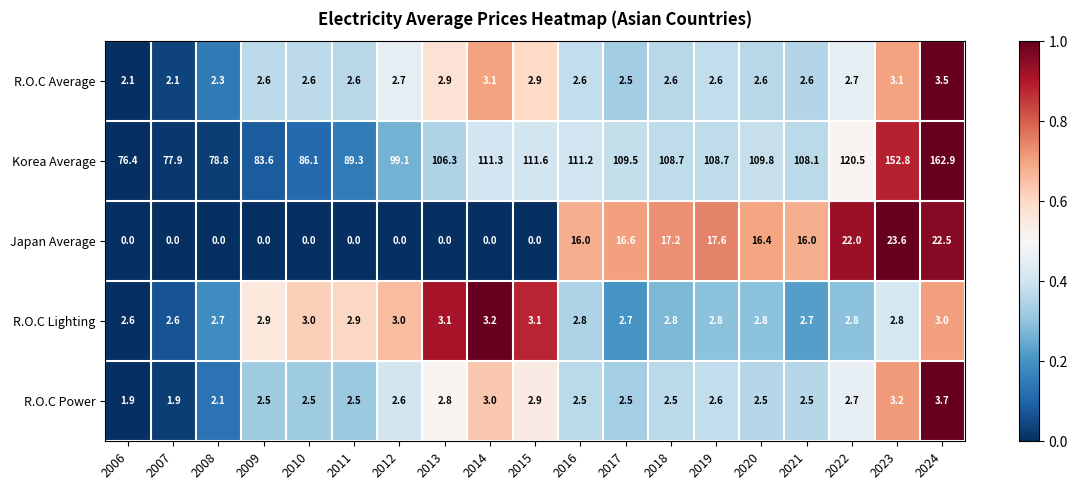

Which series changed the most between 2006 and 2017?

Korea Average